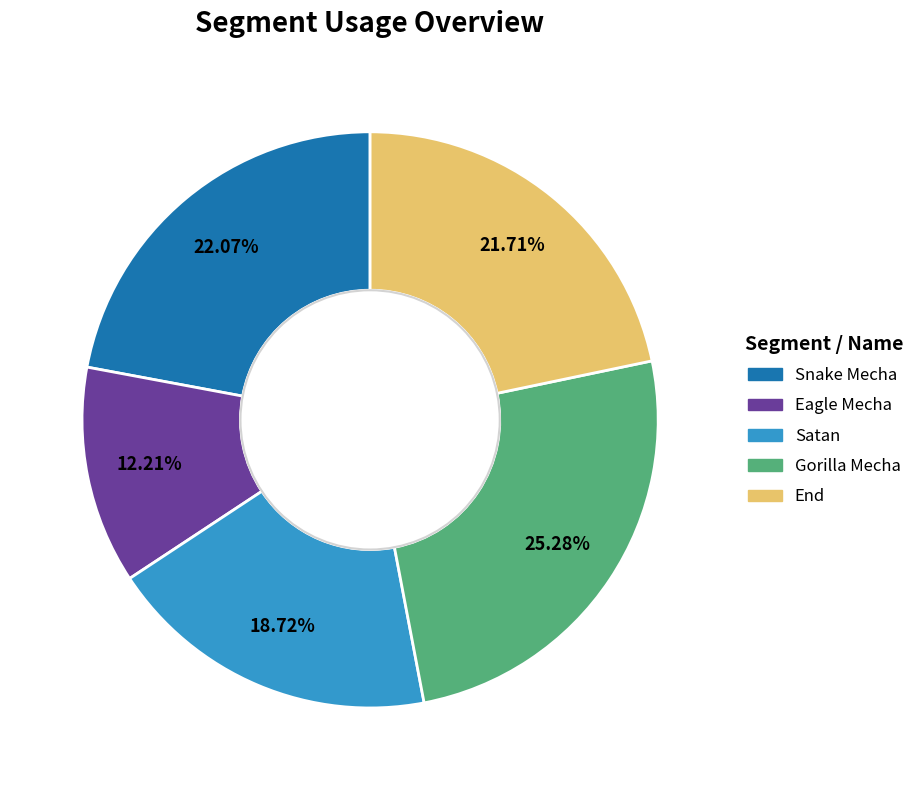

Count the number of slices in the pie.

5